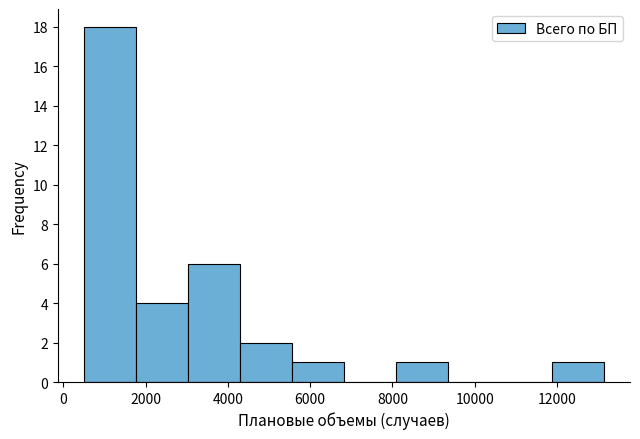

Over which range of the x-axis is the bar tallest?

600 to 1800